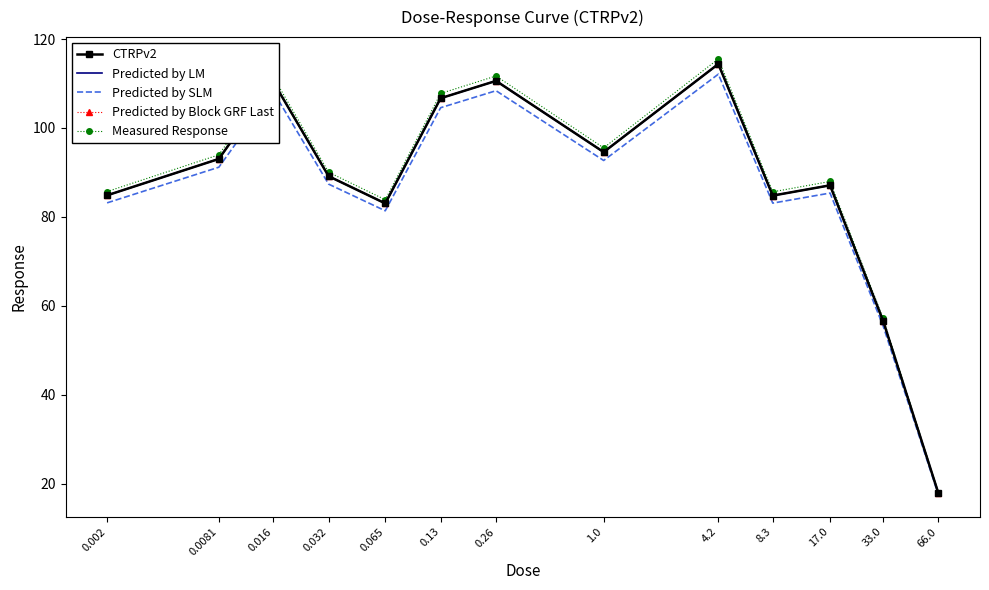

Is it true that Predicted by SLM equals 108.4 at 0.26?

True